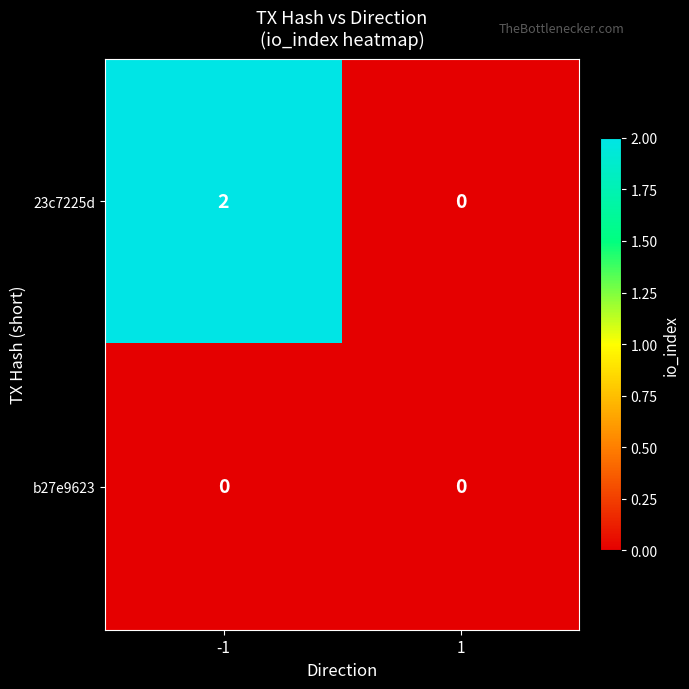

List the series in order of their peak value, lowest first.

b27e9623, 23c7225d